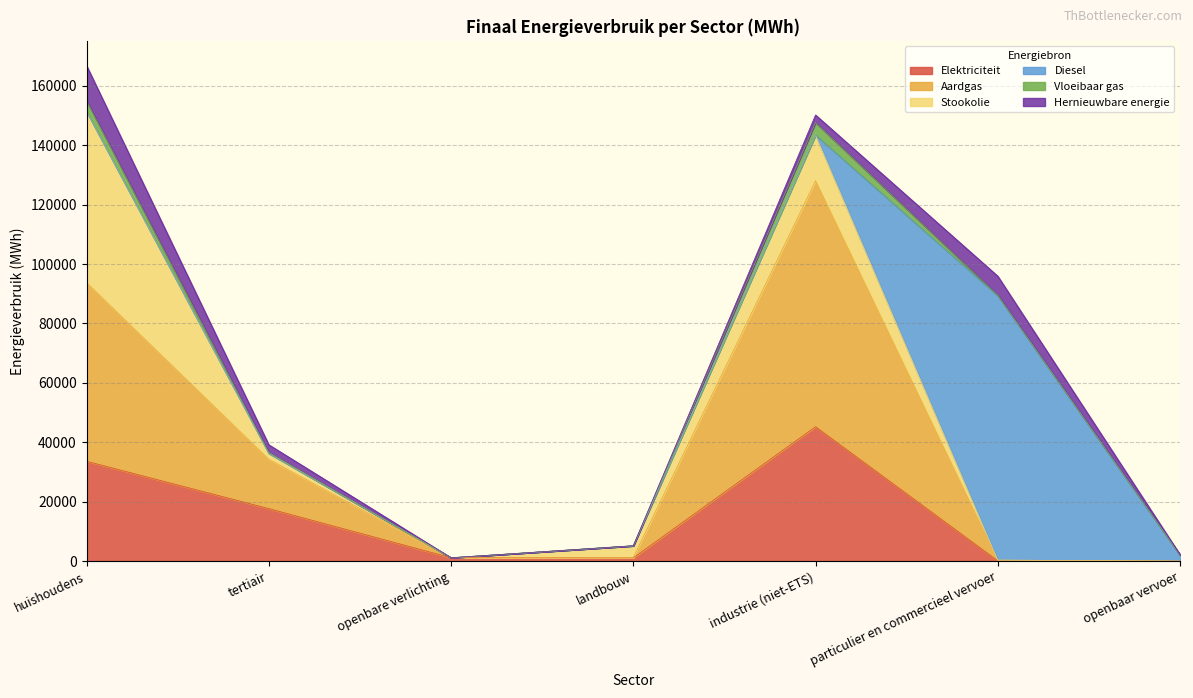

List the labels in order of Vloeibaar gas value, smallest first.

openbare verlichting, openbaar vervoer, landbouw, particulier en commercieel vervoer, tertiair, huishoudens, industrie (niet-ETS)